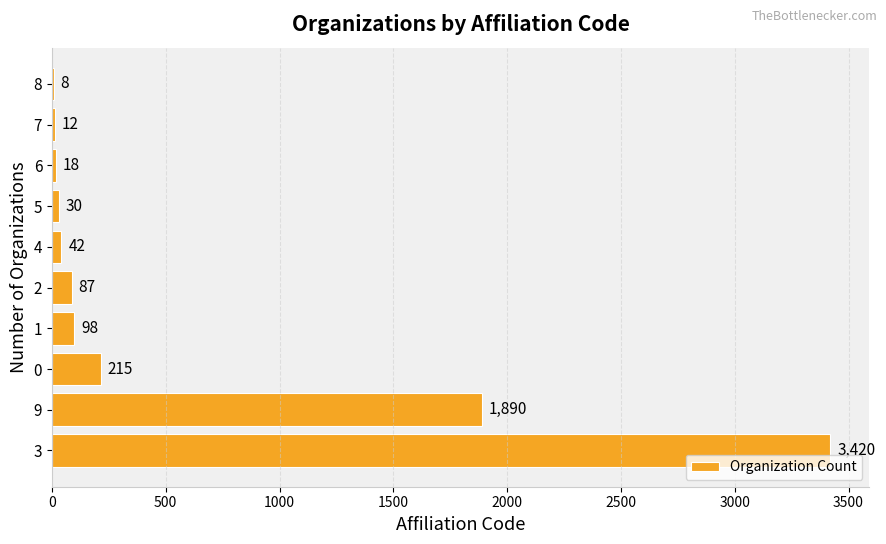

How many data points does each series have?

10